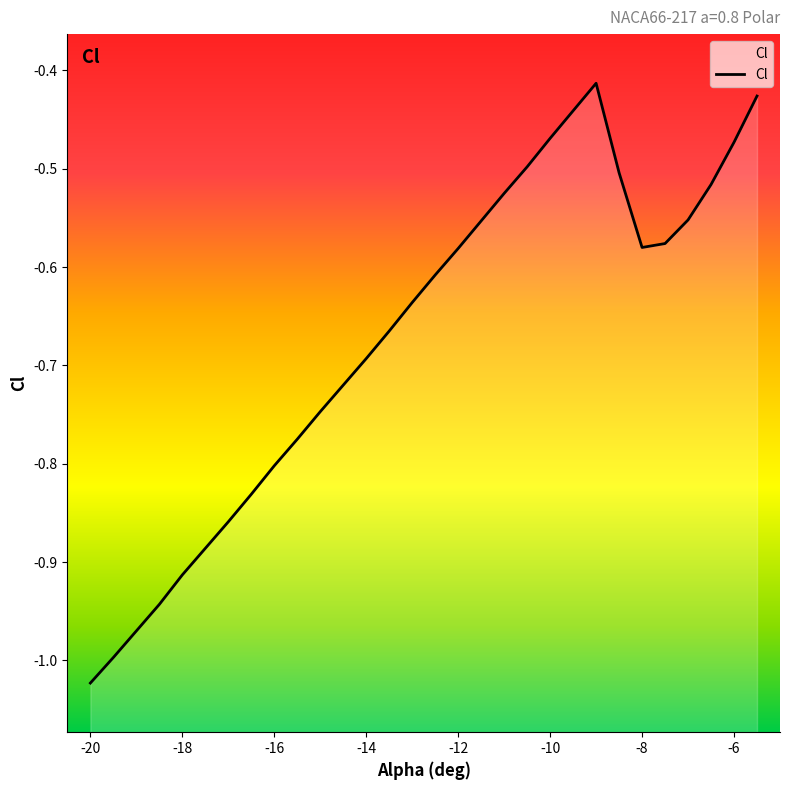

Reading left to right, transcribe all the data shown in this chart.

-1.0	-1.0	-1.0	-0.9	-0.9	-0.9	-0.9	-0.8	-0.8	-0.8	-0.7	-0.7	-0.7	-0.7	-0.6	-0.6	-0.6	-0.6	-0.5	-0.5	-0.5	-0.4	-0.4	-0.5	-0.6	-0.6	-0.6	-0.5	-0.5	-0.4